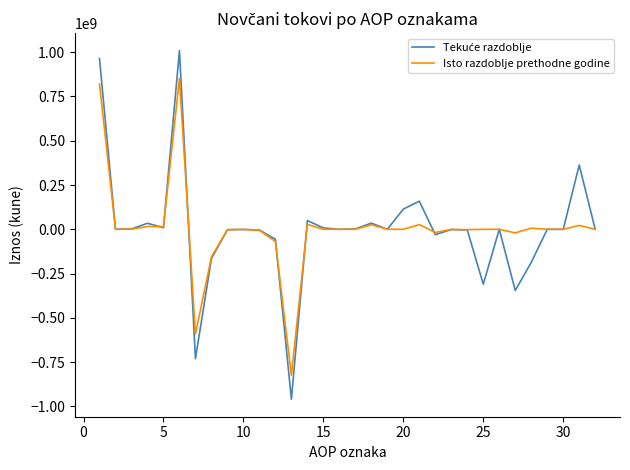

What is the highest value of the Isto razdoblje prethodne godine series?

852305543